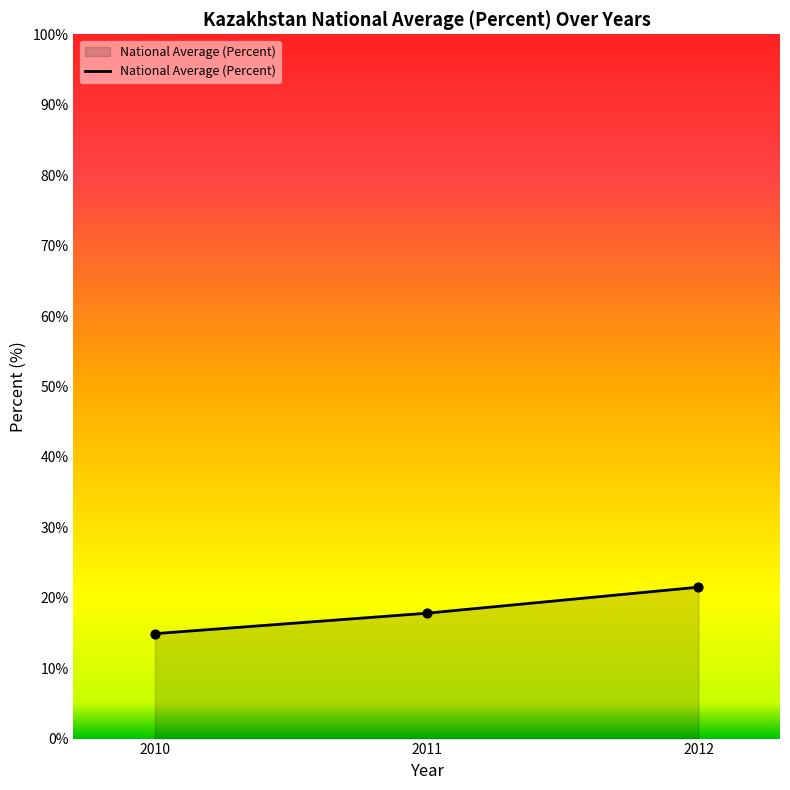

What is the ratio of the value at 2011 to the value at 2012?

0.8